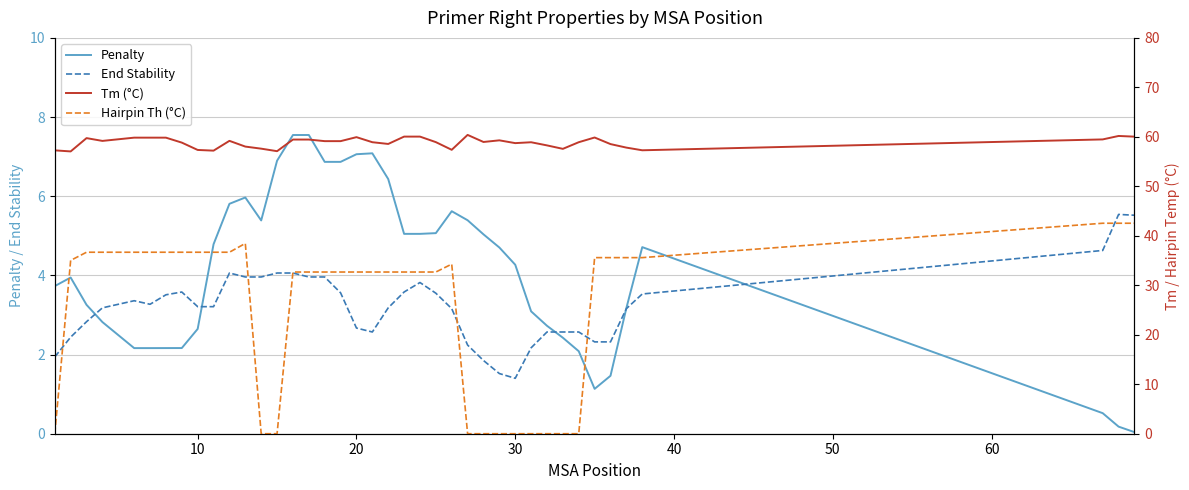

Is it true that Penalty equals 4.6 at 10?

False